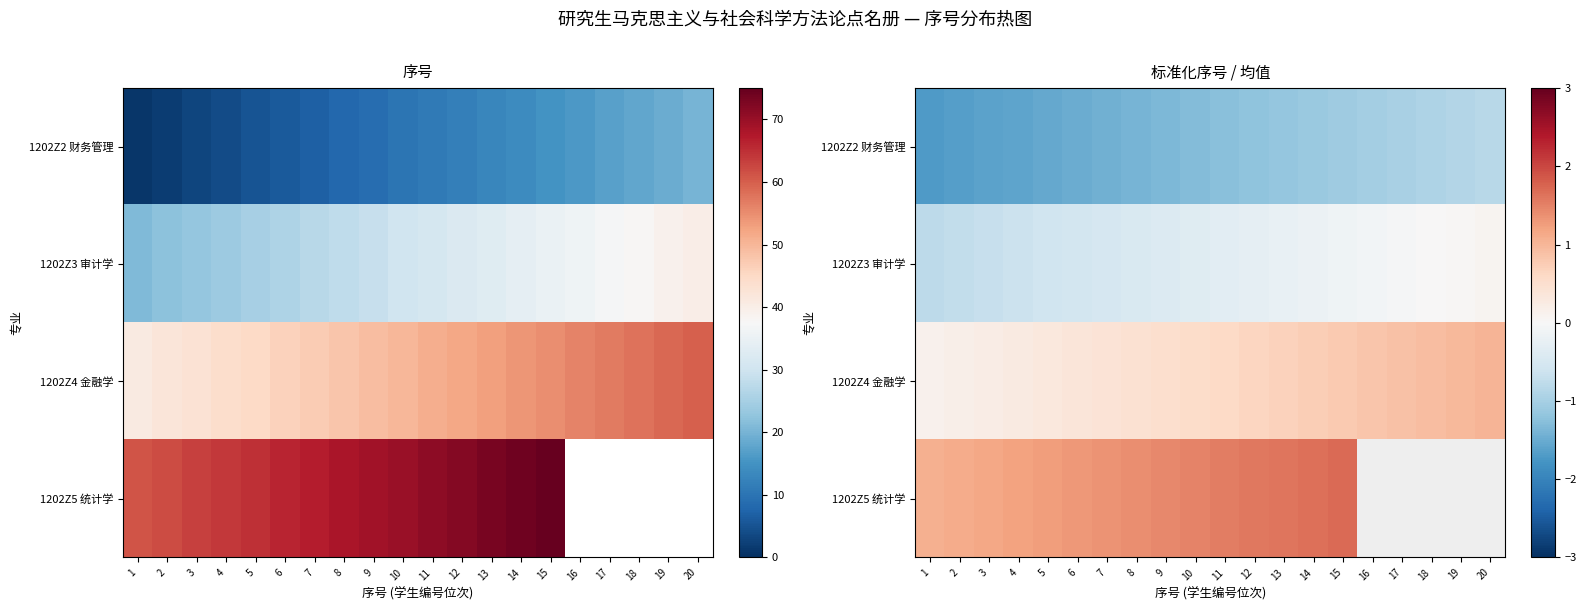

Which series has the largest range (max minus min)?

1202Z2 财务管理